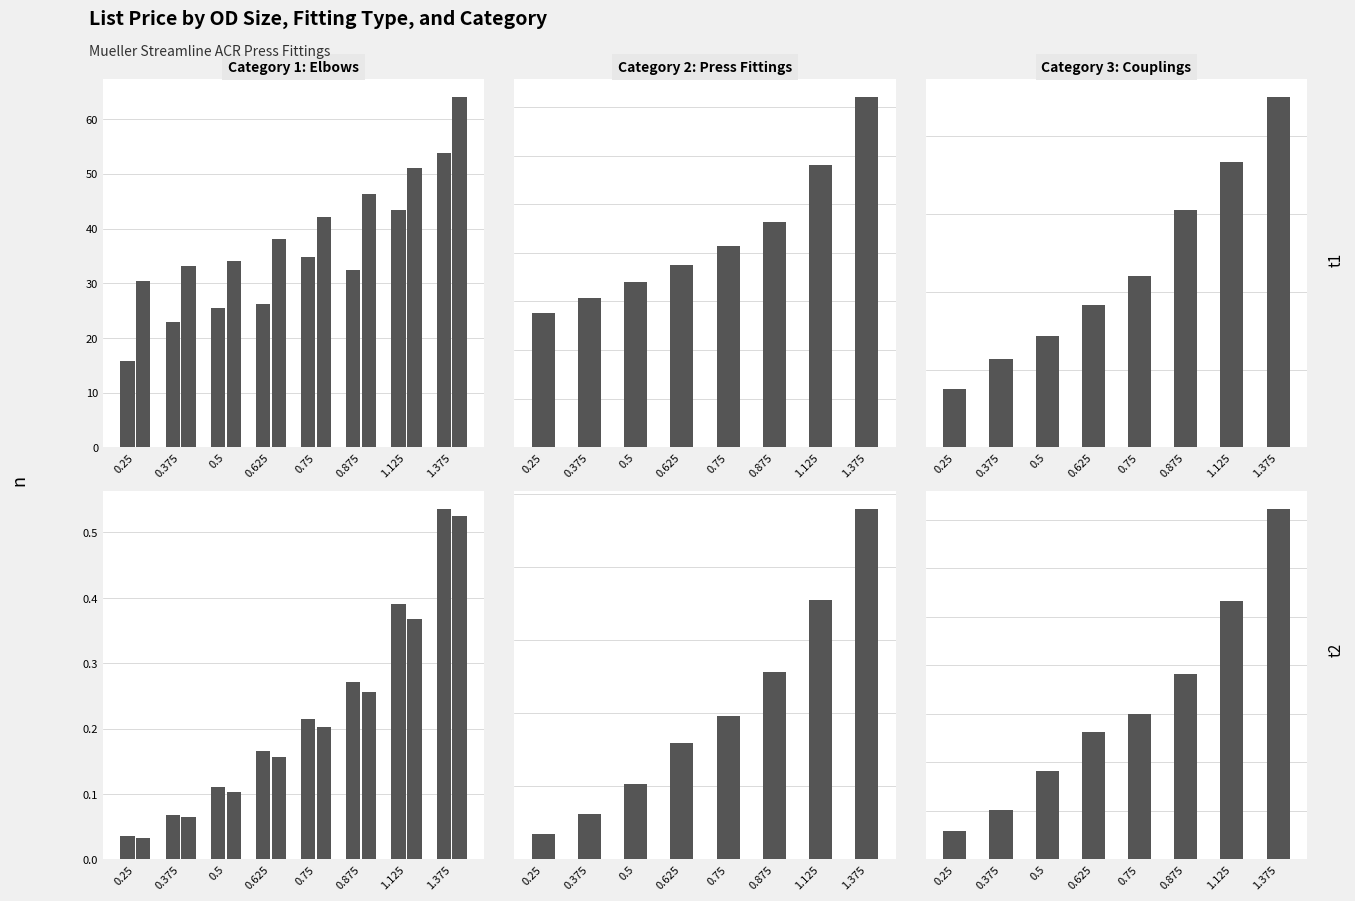

What are all the series names shown in the legend?

LR 90 ELL, FTG X P LR 90 ELL, LR 45 ELL, COUPLING